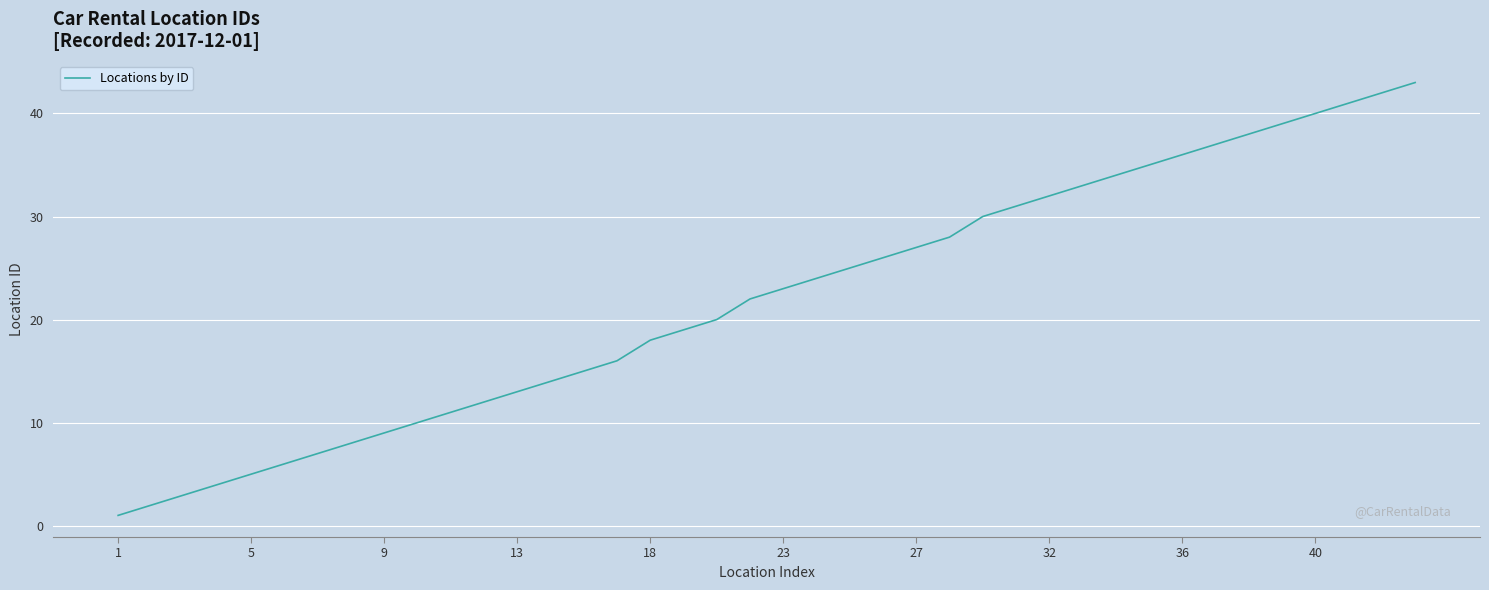

What is the average value?

22